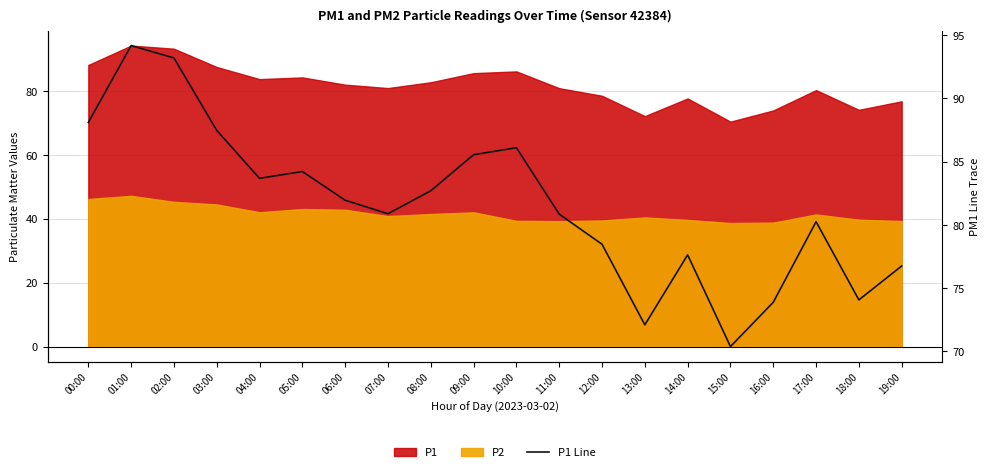

How many points are lower than both their immediate neighbors (excluding endpoints)?

5